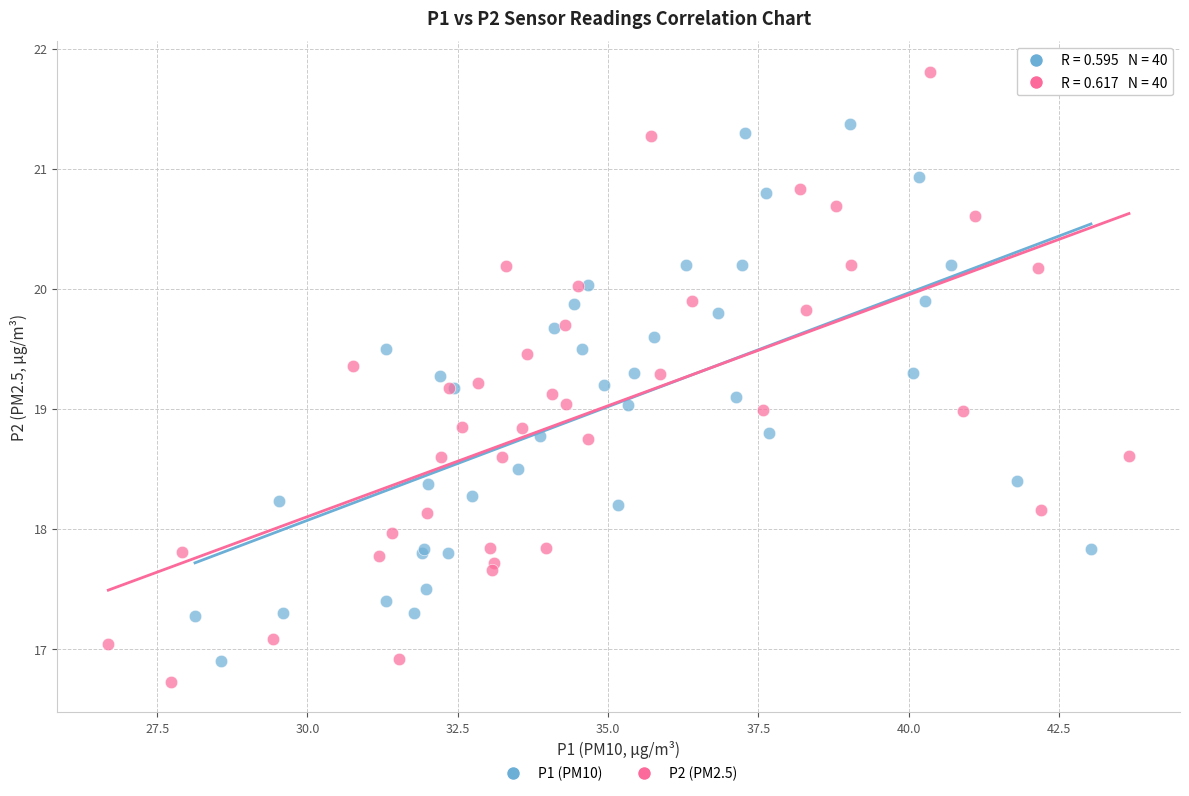

Which series has the largest Y range (max minus min)?

P2 (PM2.5)